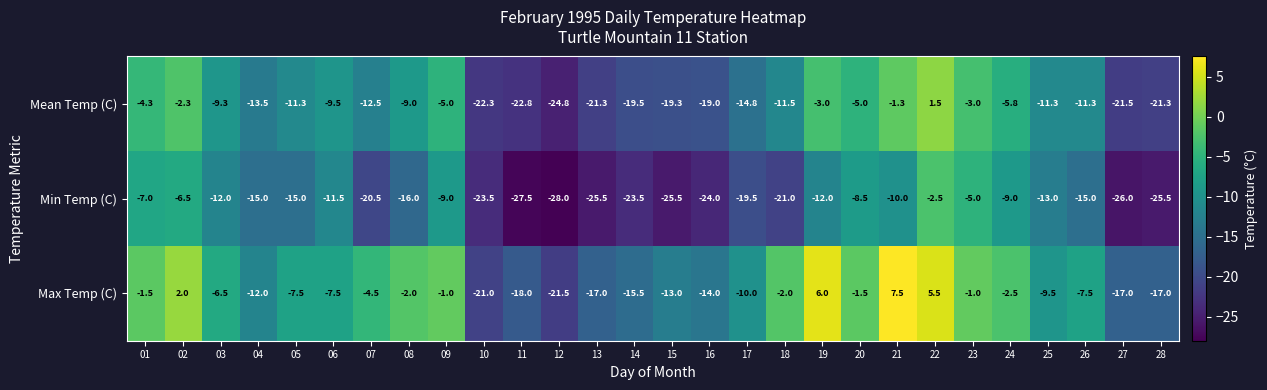

The value of Max Temp (C) at 14 is -4.9. True or false?

False